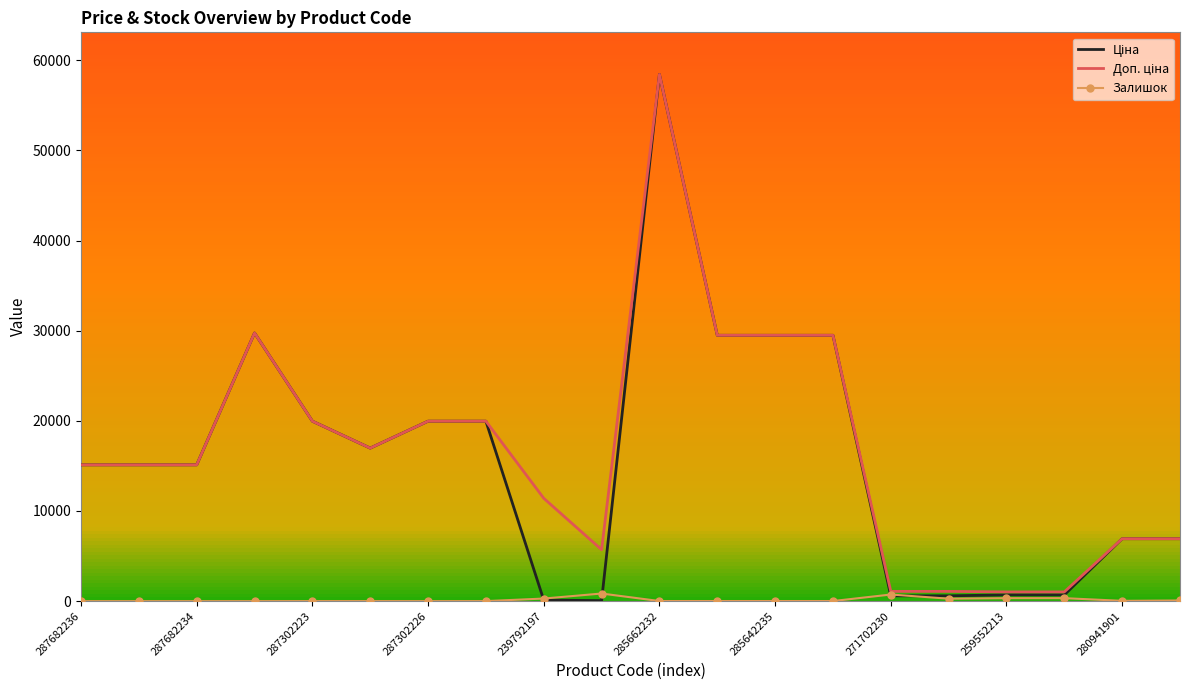

What is the greatest value displayed?

58426.5